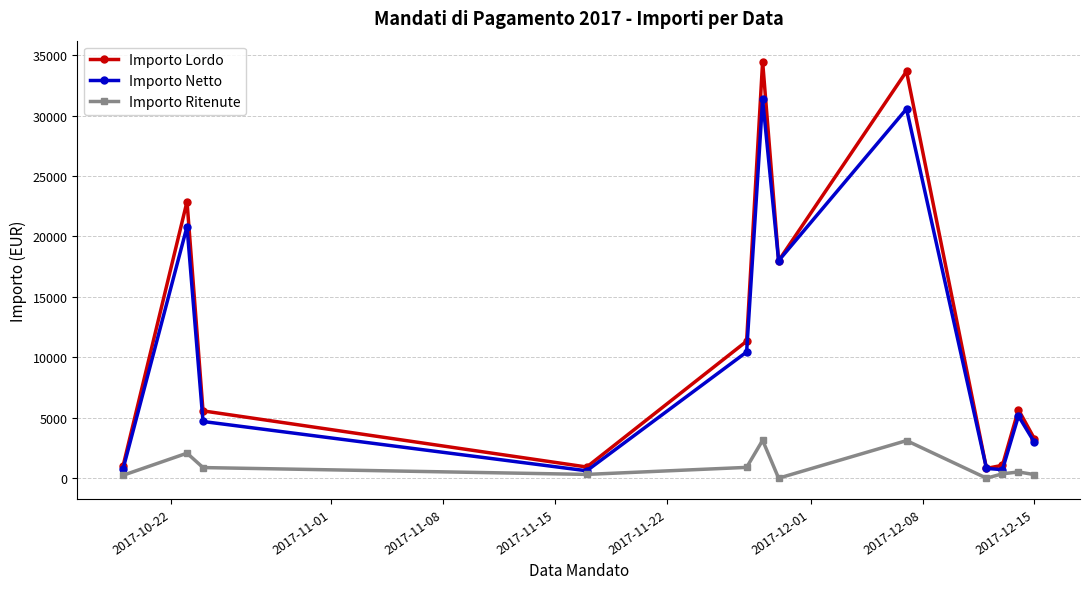

Does the chart have visible grid lines?

Yes